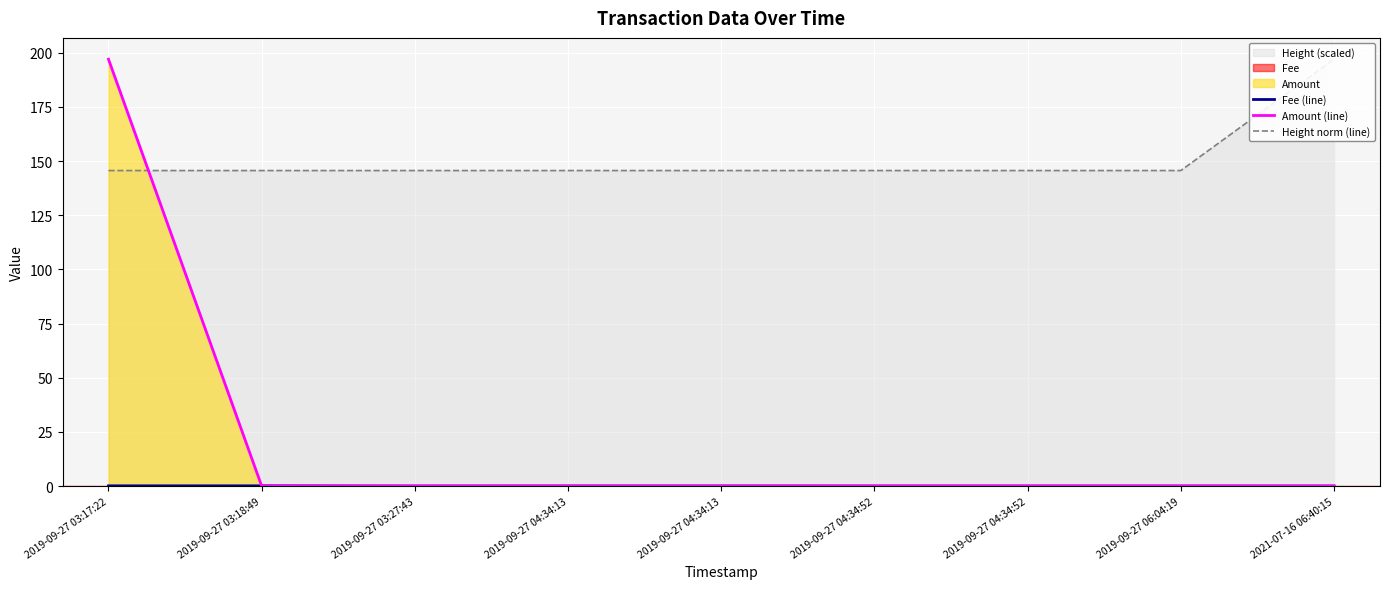

True or false: Amount (line) has a value of -70.5 at 2019-09-27 06:04:19.

False